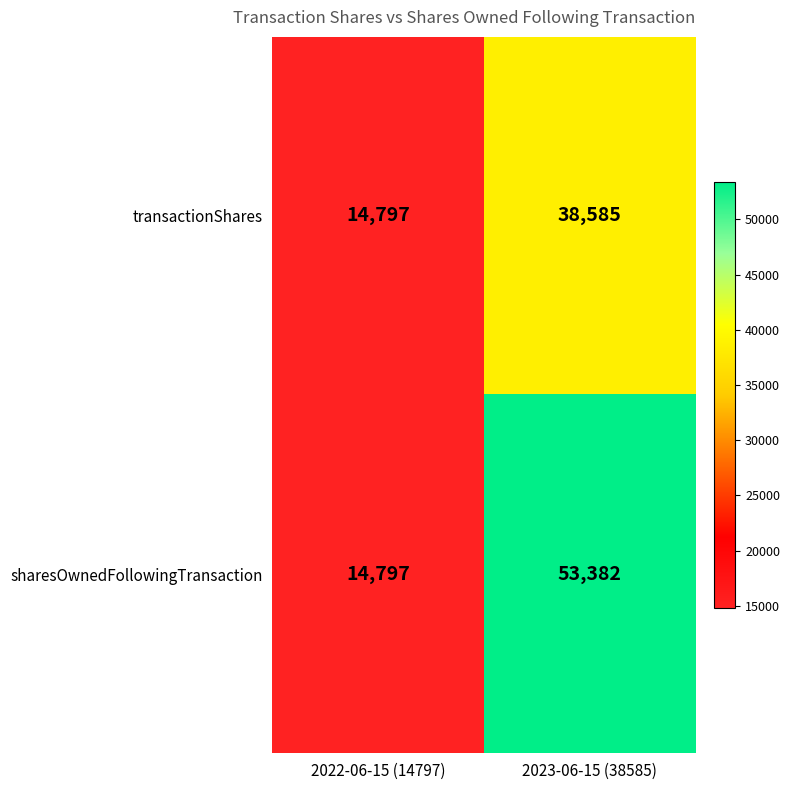

The transactionShares series shows 26202 at 2022-06-15 (14797). True or false?

False